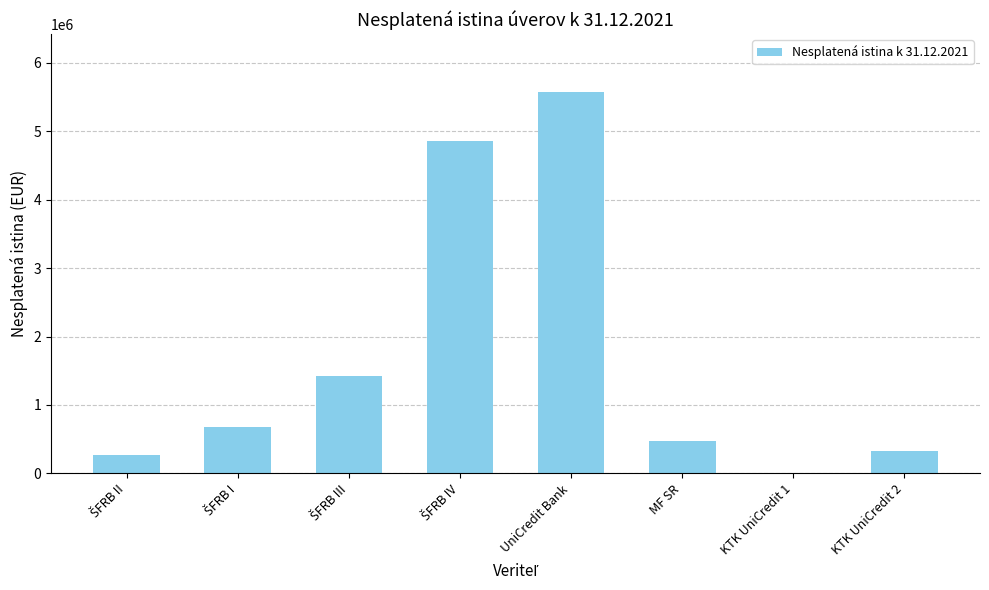

What is the greatest value displayed?

5582567.9